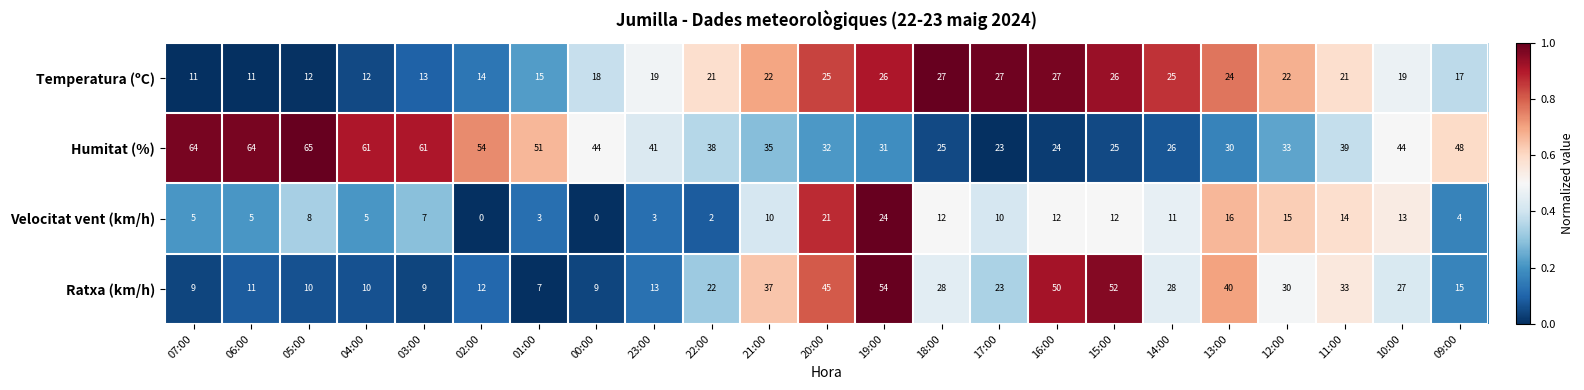

Between 07:00 and 18:00, which series saw the biggest shift?

Humitat (%)